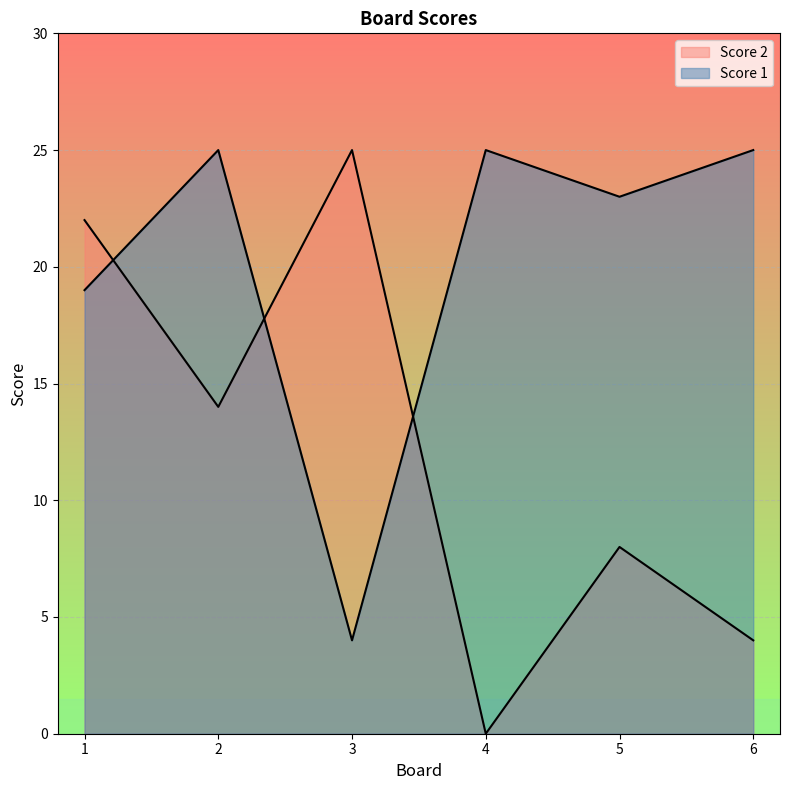

Which series ends up on top after the final intersection of Score 2 and Score 1?

Score 1